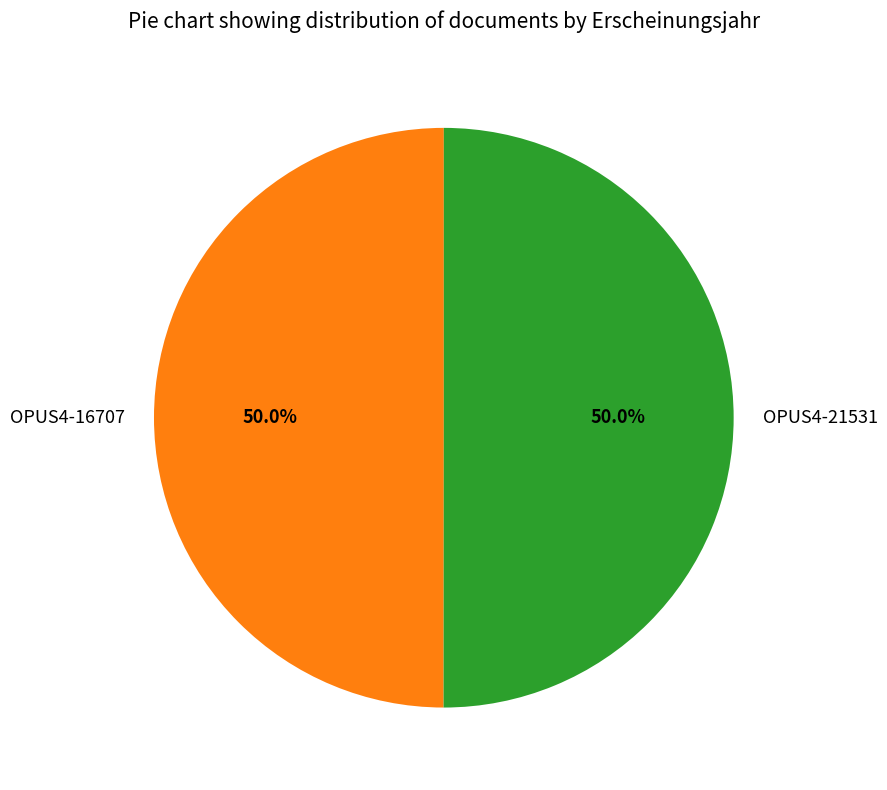

To the nearest percent, what percentage of the pie is OPUS4-16707?

50%